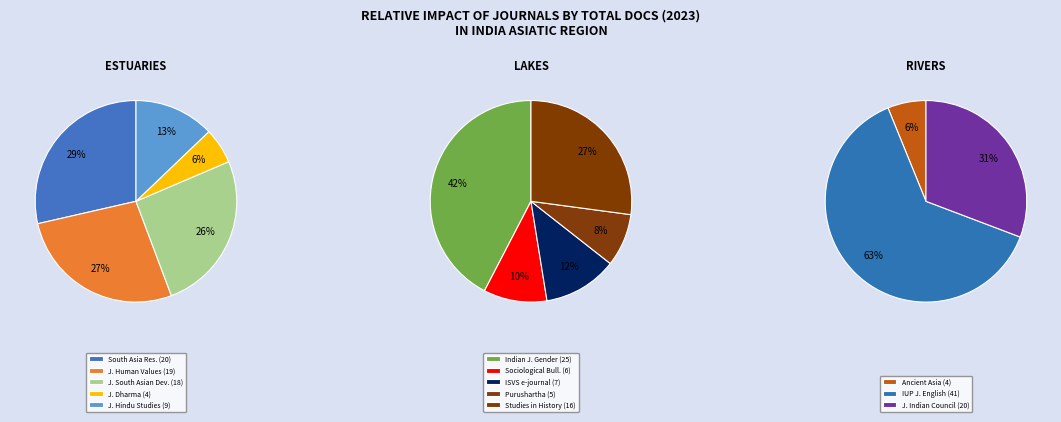

Do IUP Journal of English Studies and Journal of South Asian Development together represent more than half of the pie?

No